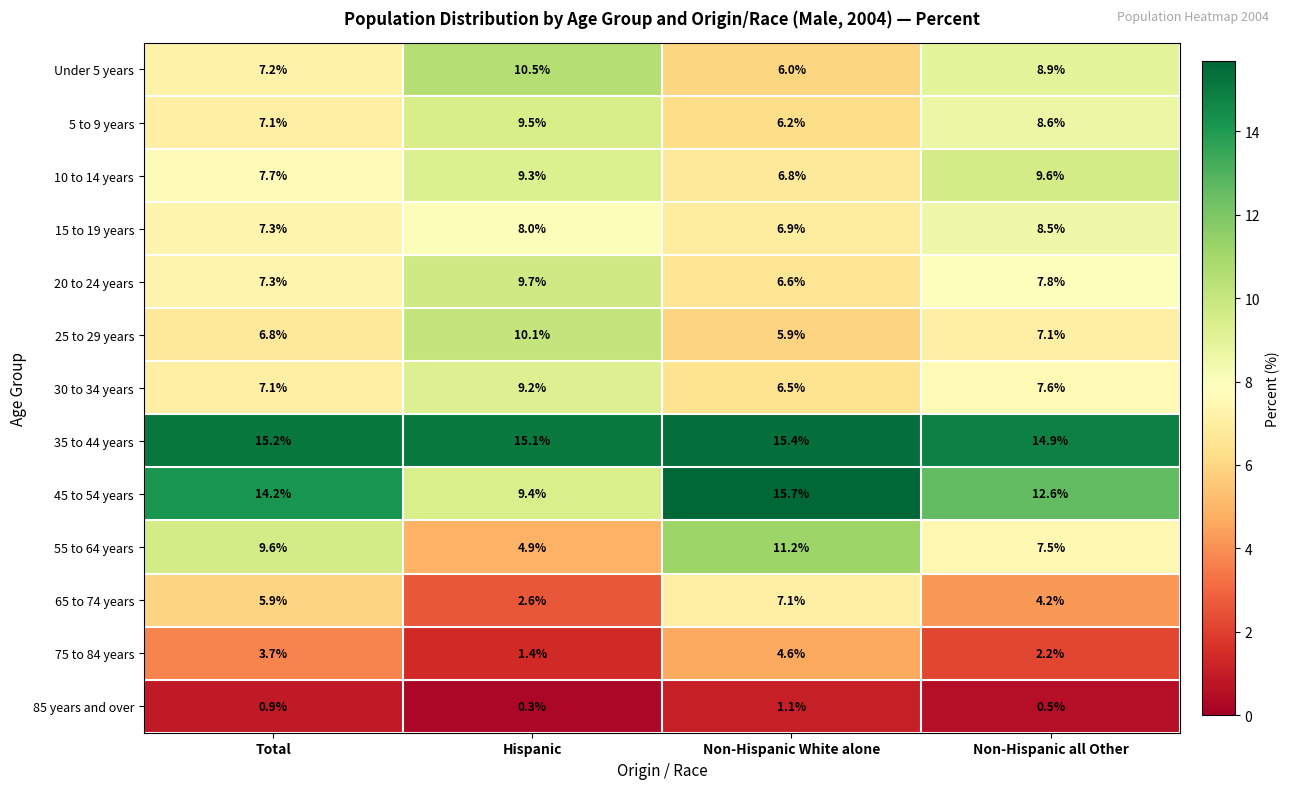

True or false: 65 to 74 years has a value of 4.2 at Non-Hispanic all Other.

True